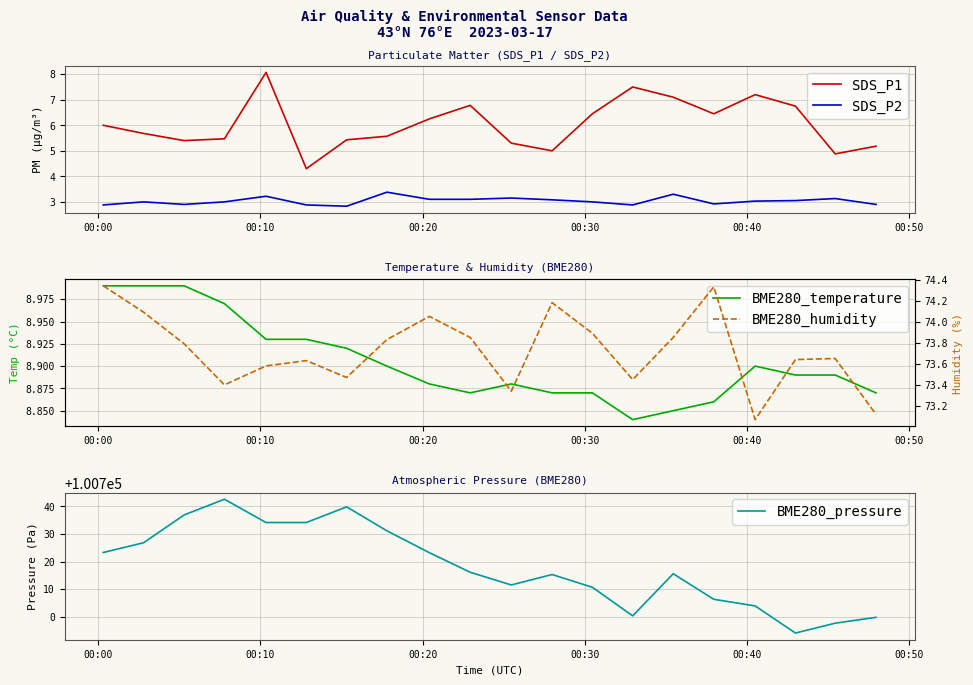

True or false: SDS_P1 has more than 1 points higher than both neighbors.

True